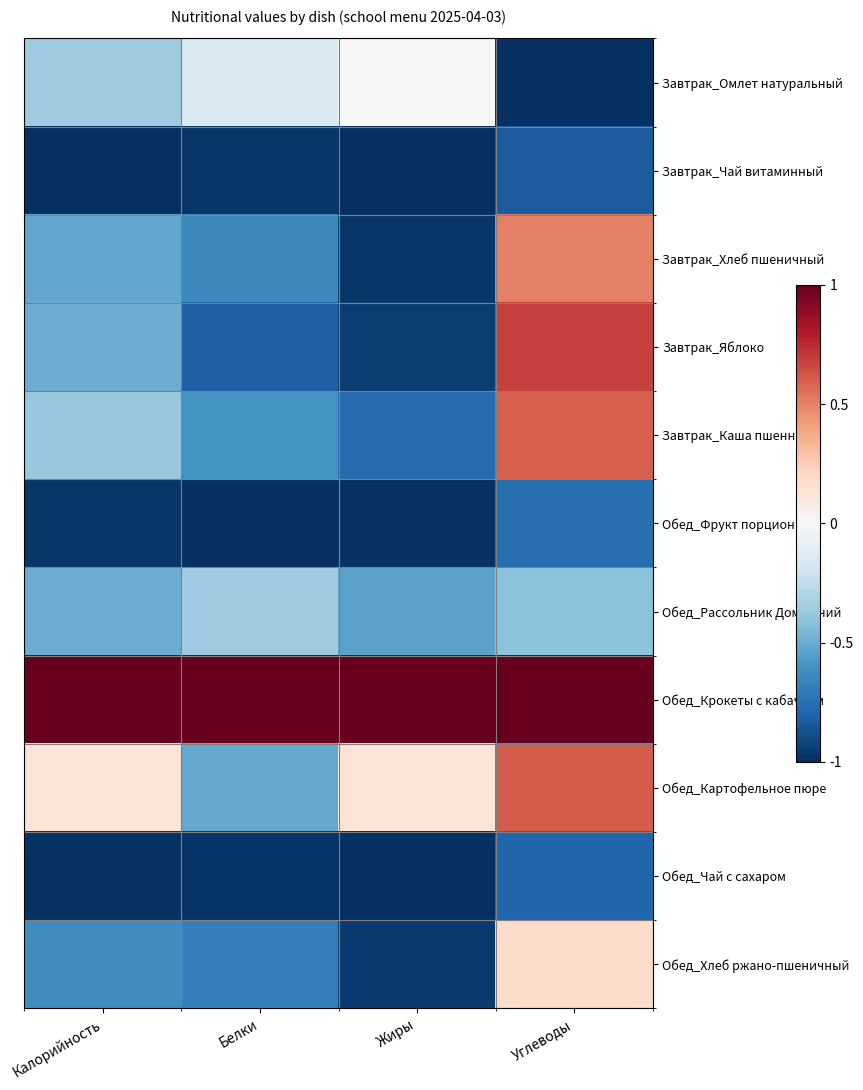

Which series changed the most between Калорийность and Белки?

Обед_Картофельное пюре